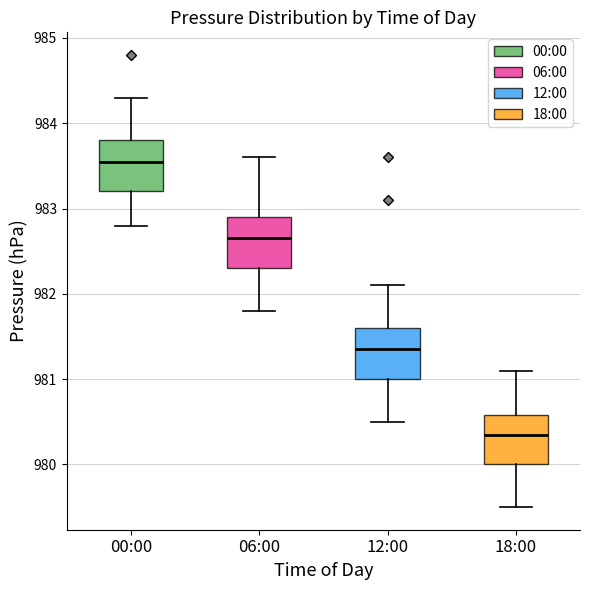

Which box's median line is the highest?

00:00